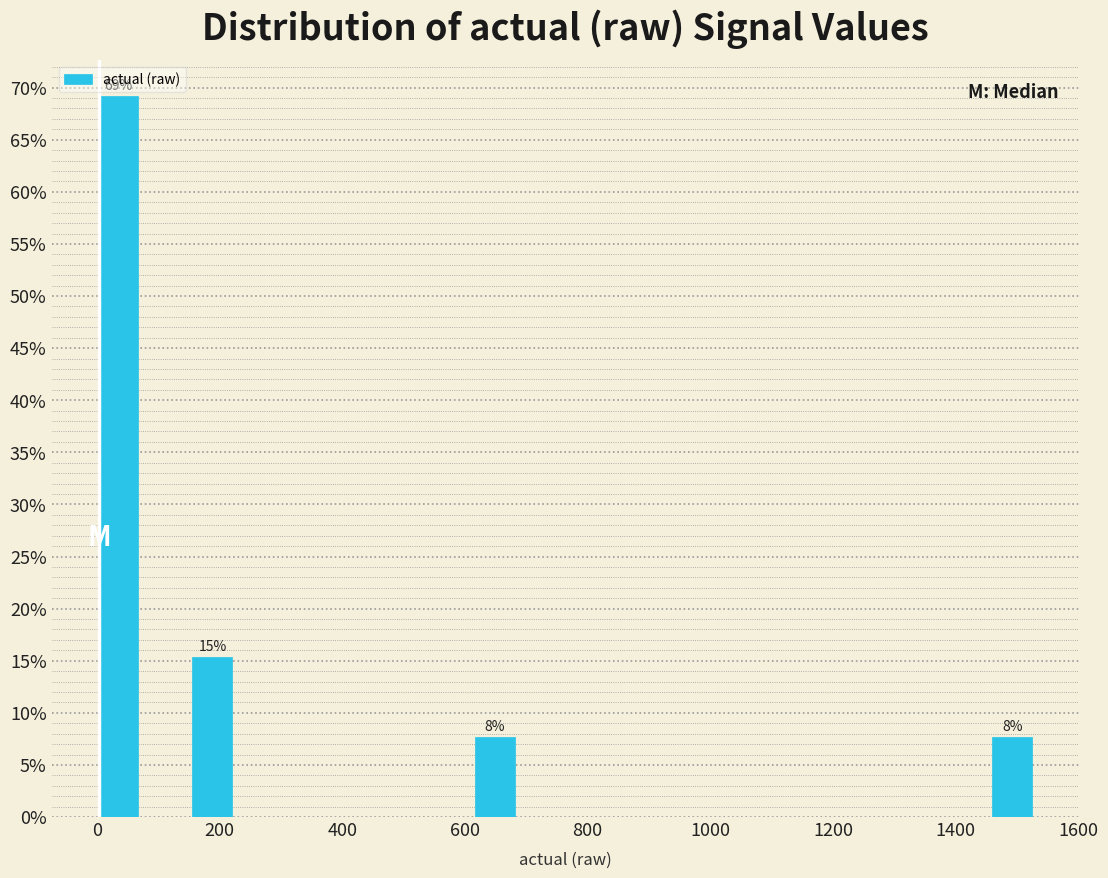

Around what value on the x-axis is the tallest bar? Give the approximate position of its centre, as read against the axis.

40